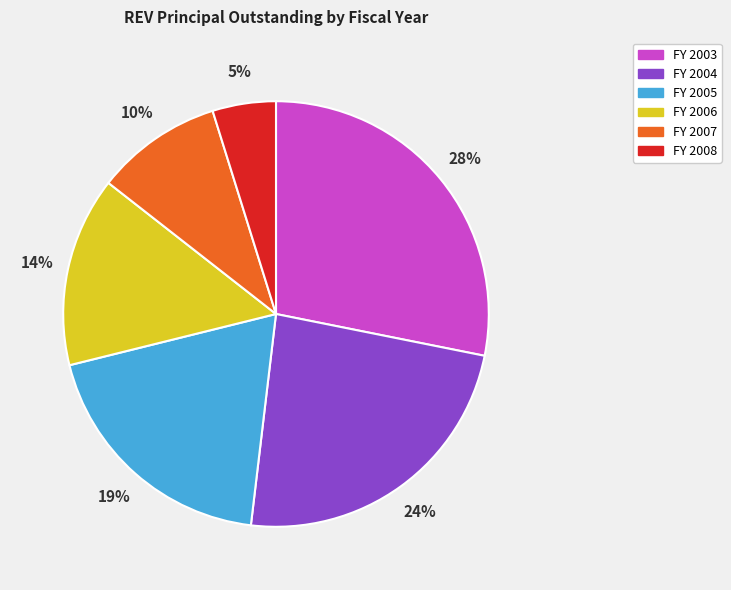

To the nearest percent, what is the average slice percentage?

17%